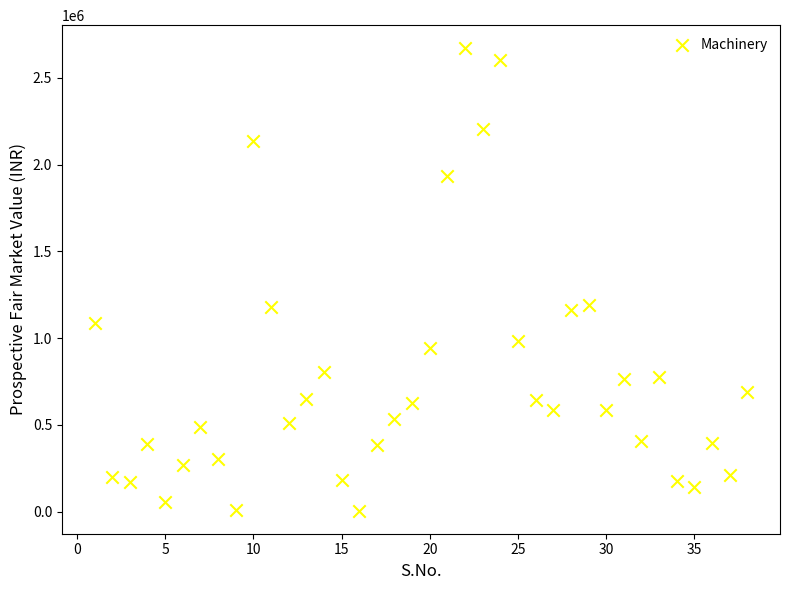

What is the range of Y values (max minus min)?

2665671.4